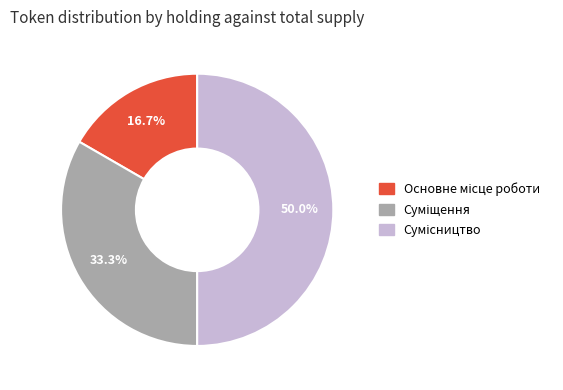

To the nearest percent, what is the average slice percentage?

33%